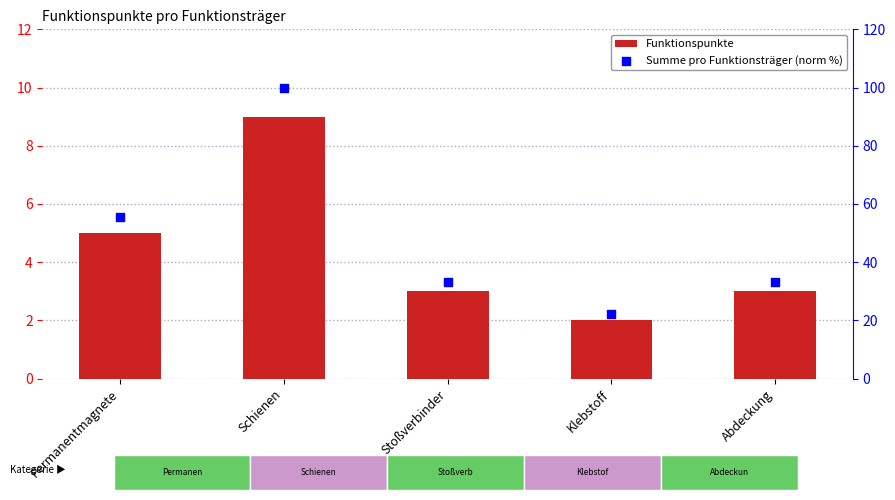

At how many categories does at least one series exceed 82?

1